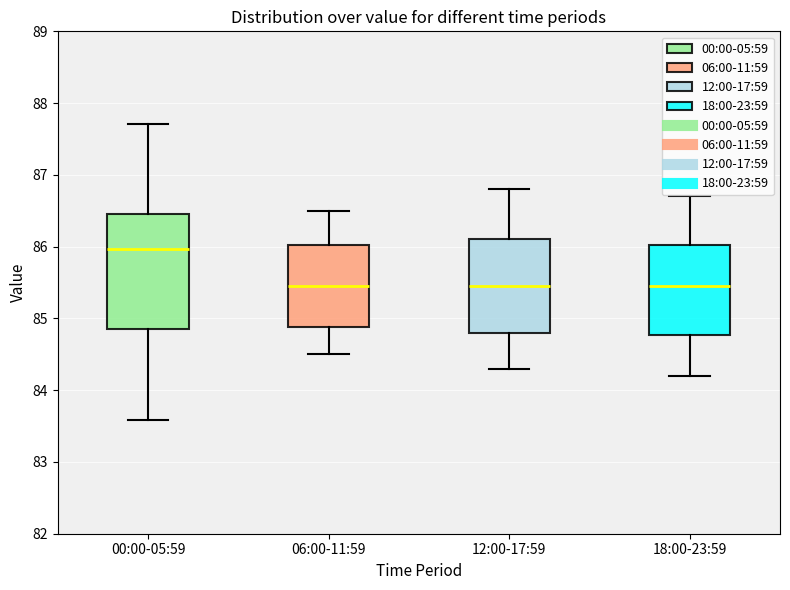

Which box is the tallest, from its lower edge to its upper edge?

00:00-05:59